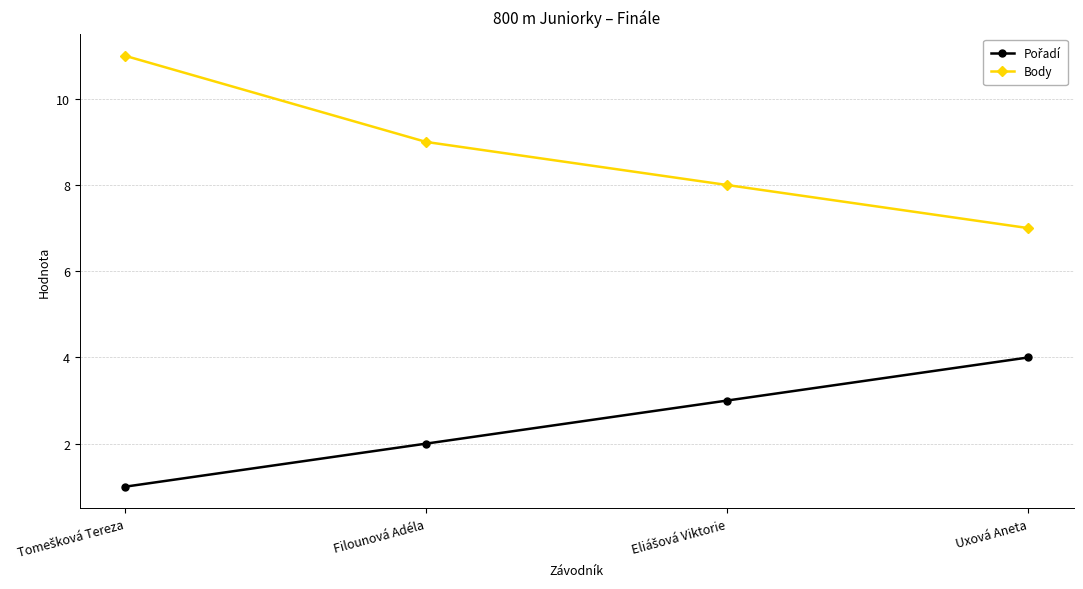

Does the chart display data point markers on the line(s)?

Yes